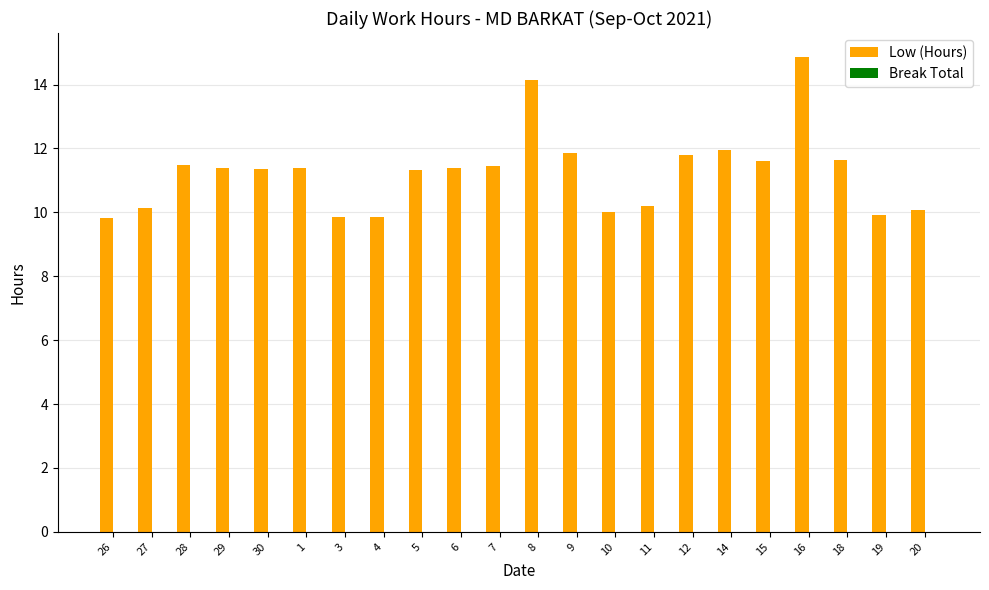

Are the bars horizontal?

No